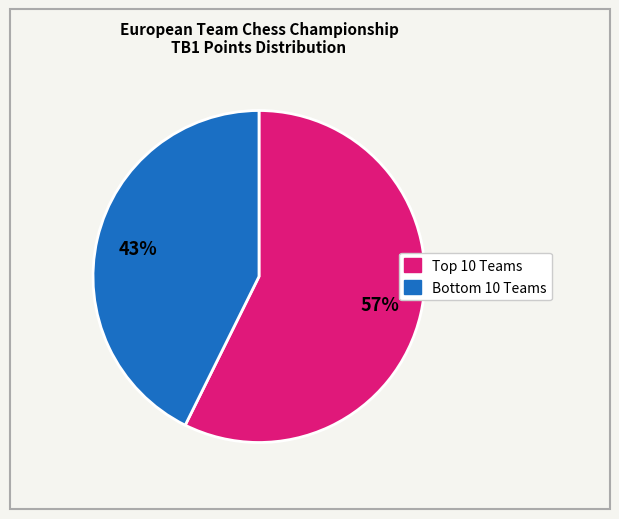

To the nearest percent, what is the average slice percentage?

50%